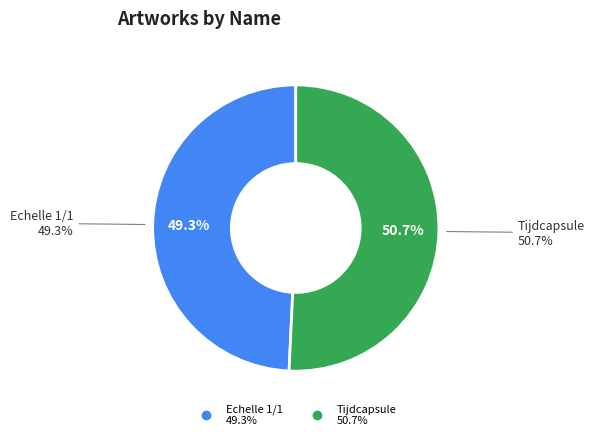

Is it true that Tijdcapsule is 51% of the pie?

True